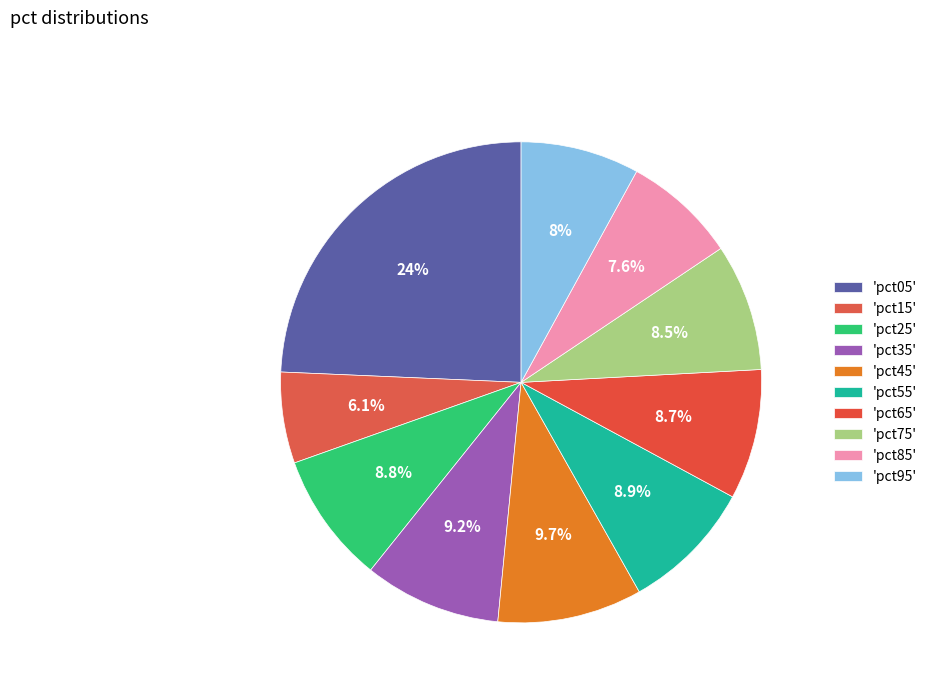

Count the number of slices in the pie.

10